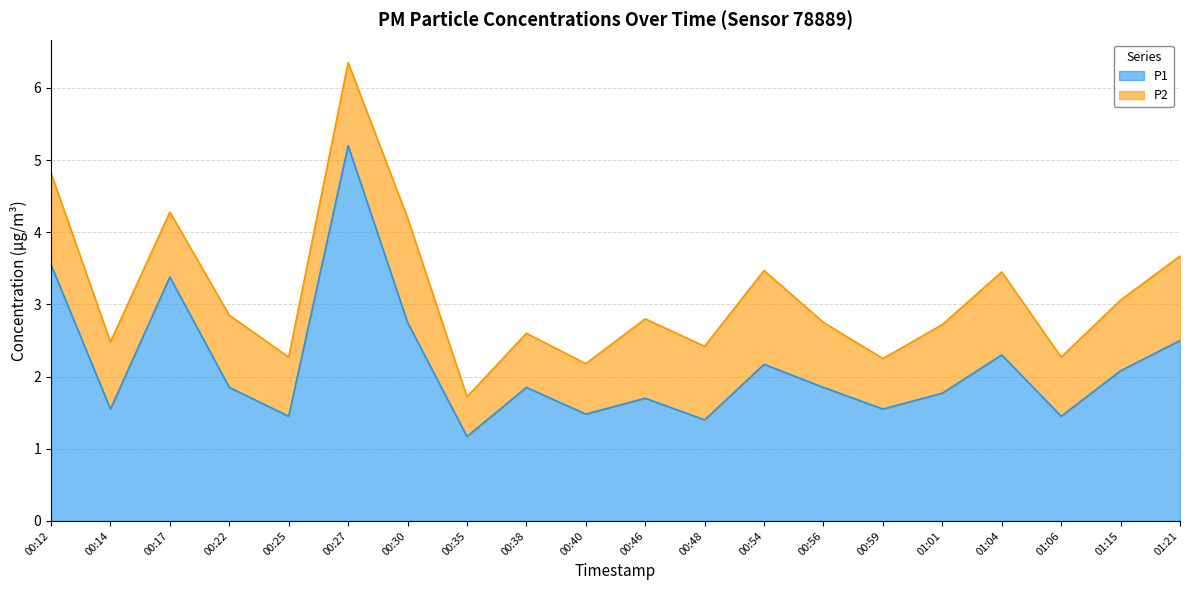

Approximately how many times larger is the value at 01:06 compared to 00:27?

0.3